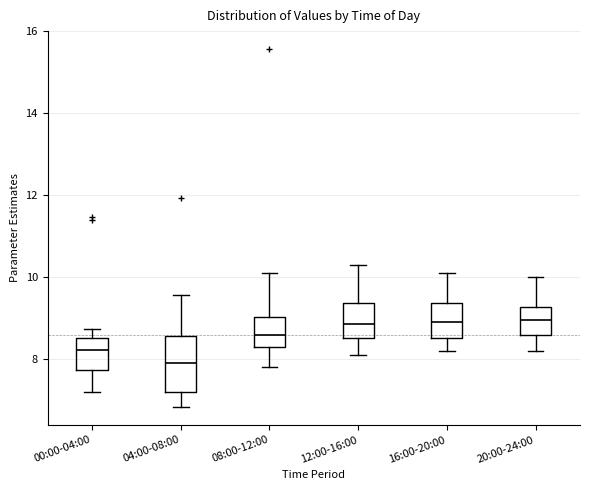

Where does the upper whisker of the box for 04:00-08:00 end on the y-axis? The values are not printed on the chart, so give them approximately, as read against the axis.

9.6